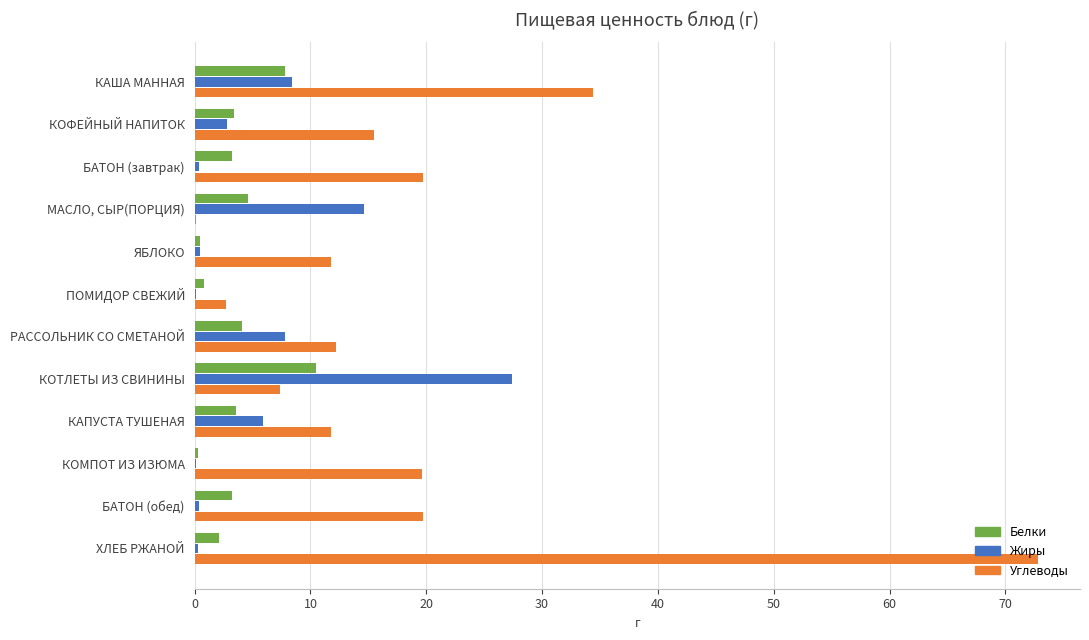

Count the number of categories in the chart.

12